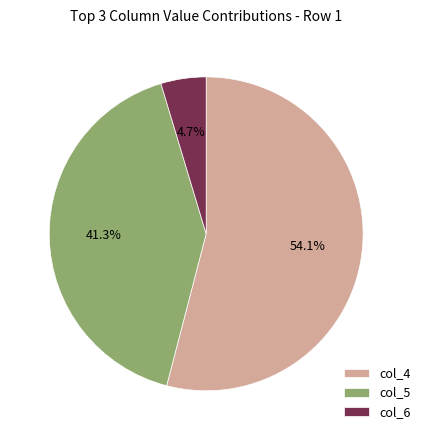

What is the smallest slice in the pie chart?

col_6